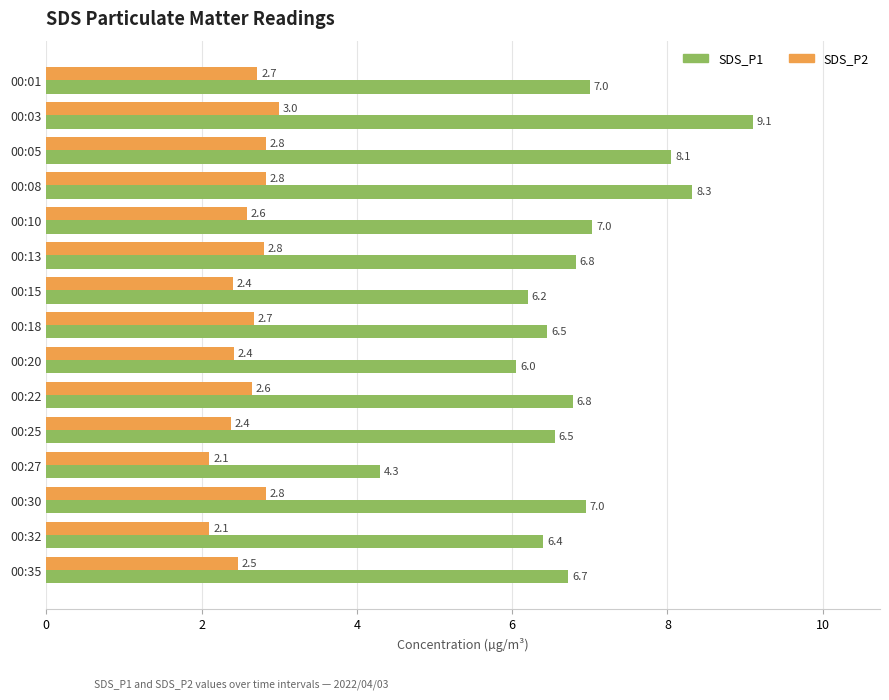

True or false: SDS_P1 has a value of 6.3 at 00:27.

False